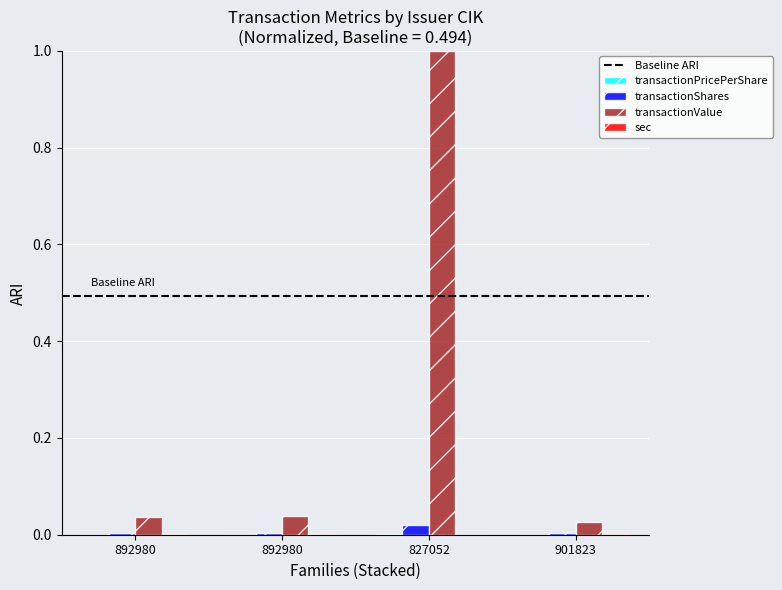

Rank the series by their maximum value, from highest to lowest.

transactionValue, transactionShares, transactionPricePerShare, sec